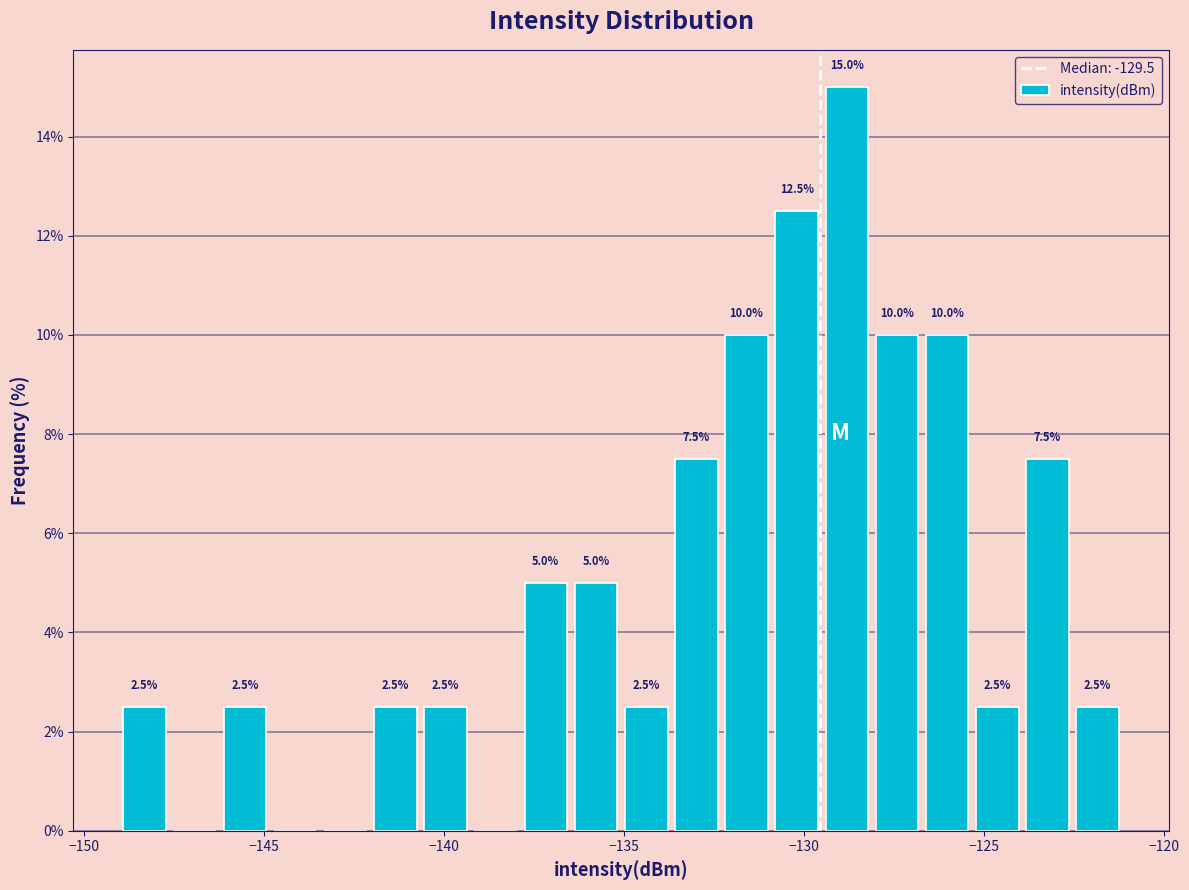

Read against the x-axis, roughly where is the centre of the tallest bar?

-129.0